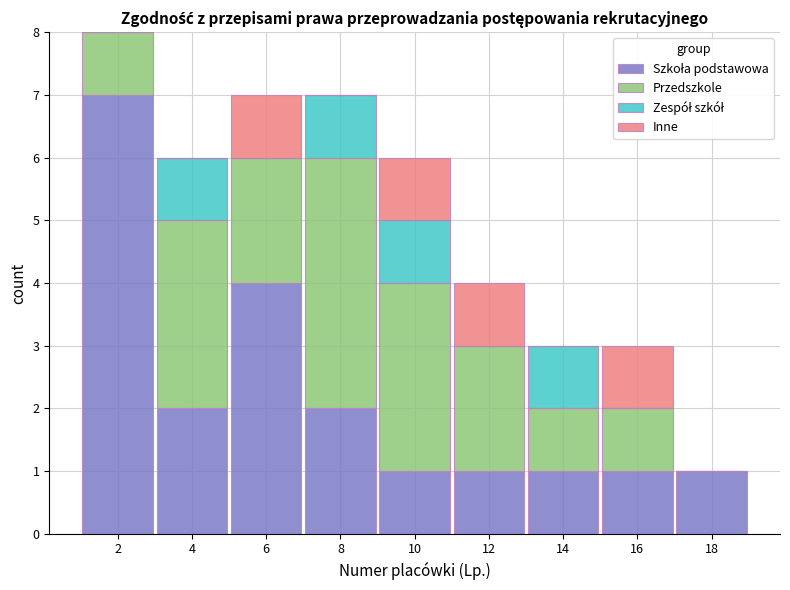

What is the total value across all series at 16?

3